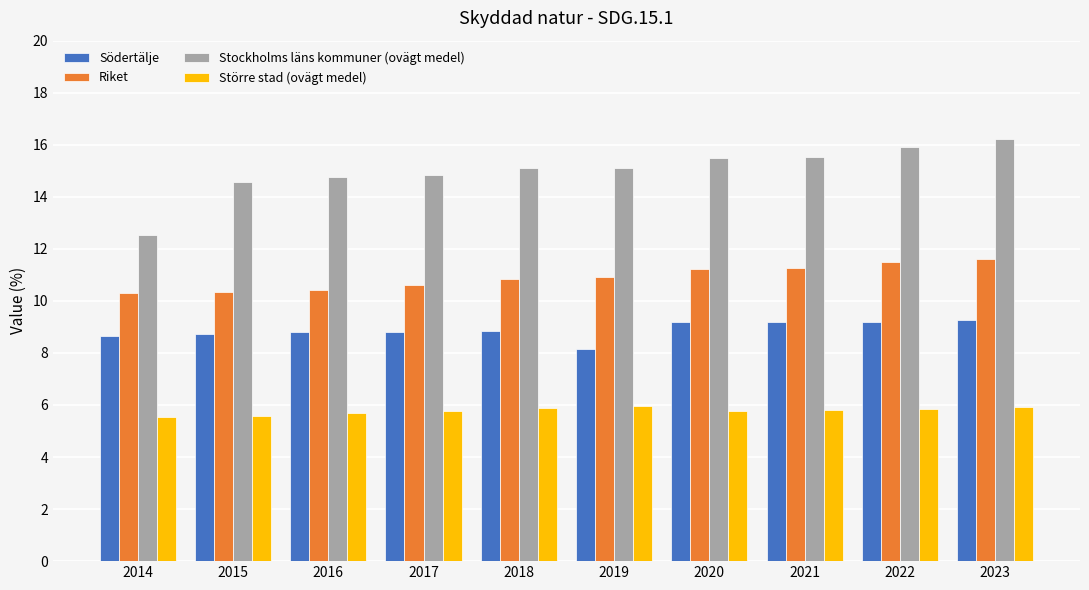

Which series changed the most between 2019 and 2020?

Södertälje